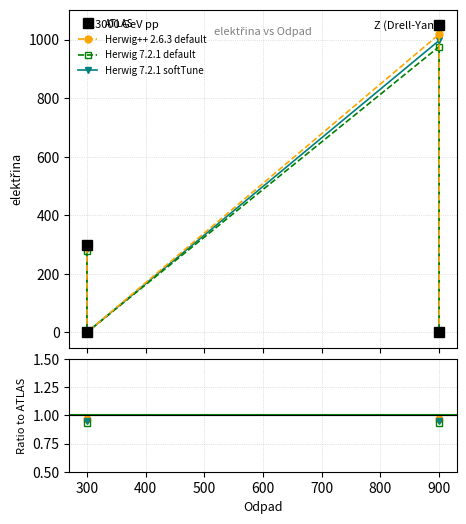

Count the values in the range 0 to 1050.

4